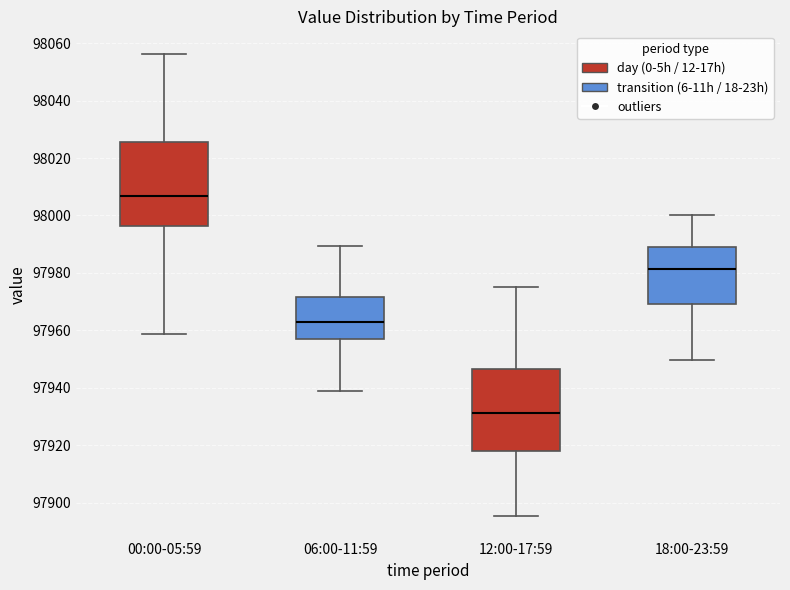

Where is the upper edge of the box for 18:00-23:59 on the y-axis? The values are not printed on the chart, so give them approximately, as read against the axis.

97990